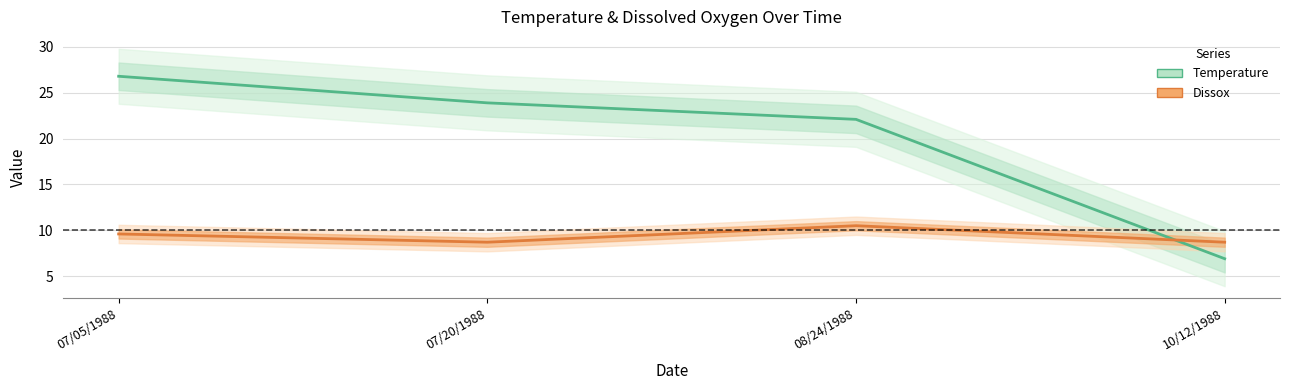

At which label does Dissox first exceed 9?

07/05/1988